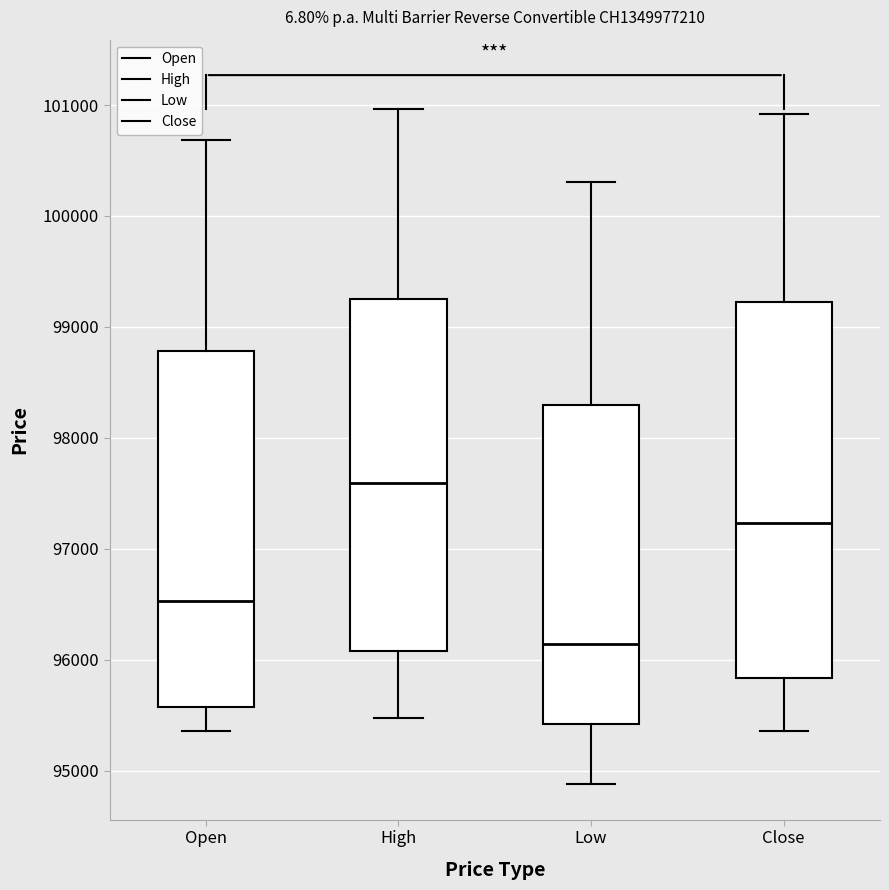

Reading left to right, read every box against the y-axis: the position of its median line, the range the box covers, and the ends of its whiskers. The values are not printed on the chart, so give them approximately, as read against the axis.

Open: median 96500, box 95600 to 98800, whiskers 95400 to 100700
High: median 97600, box 96100 to 99300, whiskers 95500 to 101000
Low: median 96100, box 95400 to 98300, whiskers 94900 to 100300
Close: median 97200, box 95800 to 99200, whiskers 95400 to 100900